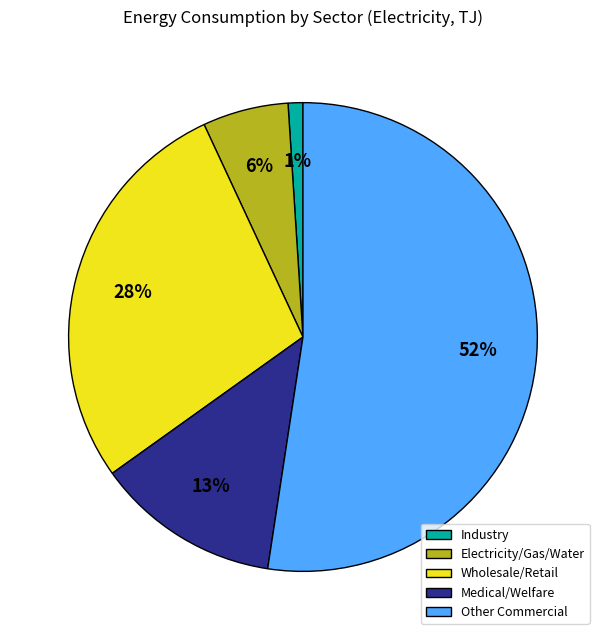

To the nearest percent, what percentage of the pie is Industry?

1%